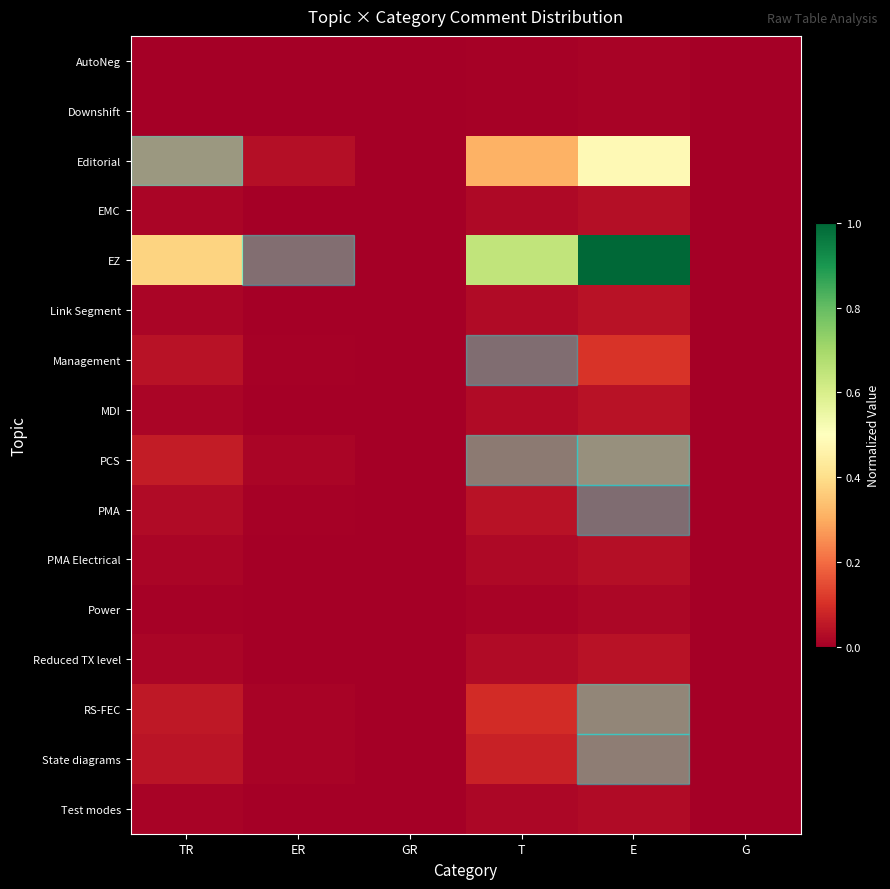

How many distinct data groups are displayed?

16